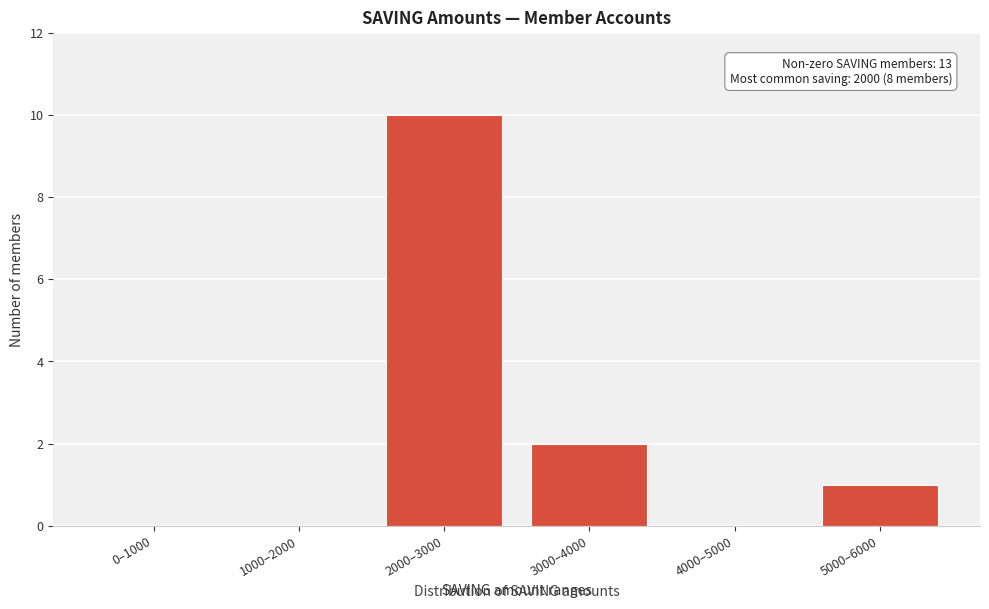

Reading right to left, extract all data points from this chart.

5000–6000=1	4000–5000=0	3000–4000=2	2000–3000=10	1000–2000=0	0–1000=0